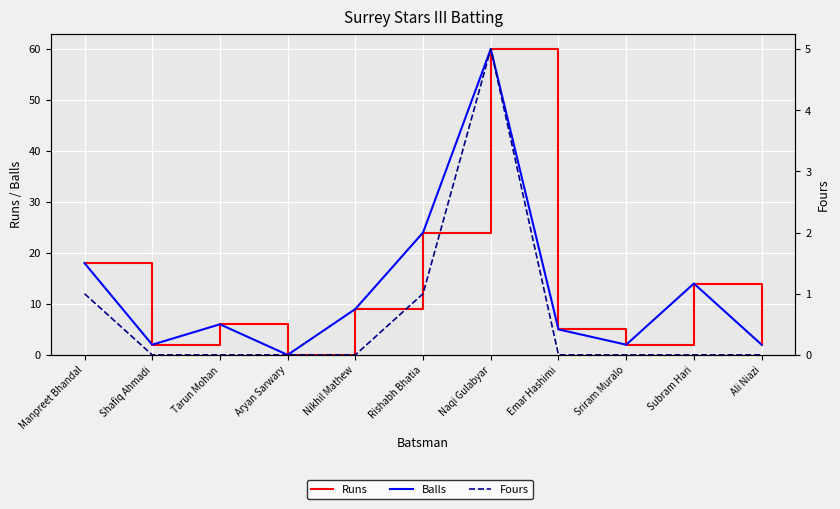

True or false: Balls and Fours cross at least once.

False